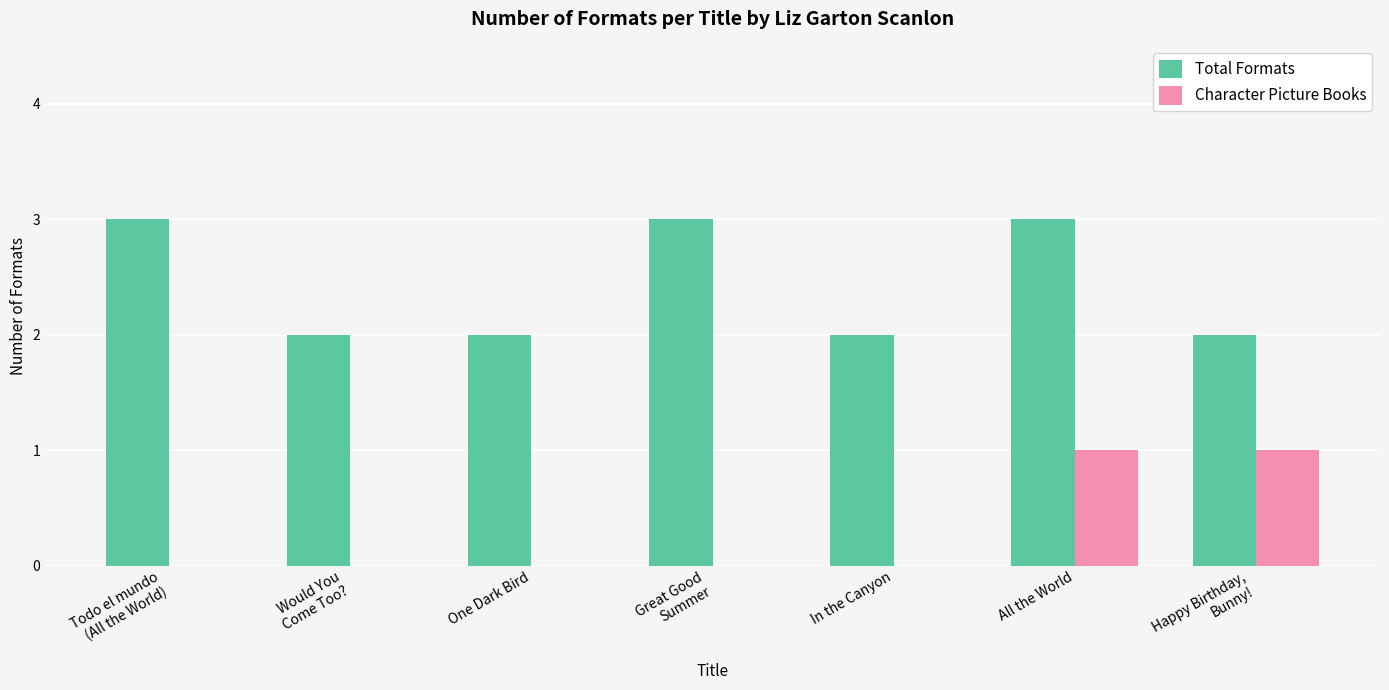

Is the value of Character Picture Books at Would You
Come Too? greater than the value of Total Formats at Happy Birthday,
Bunny!?

No